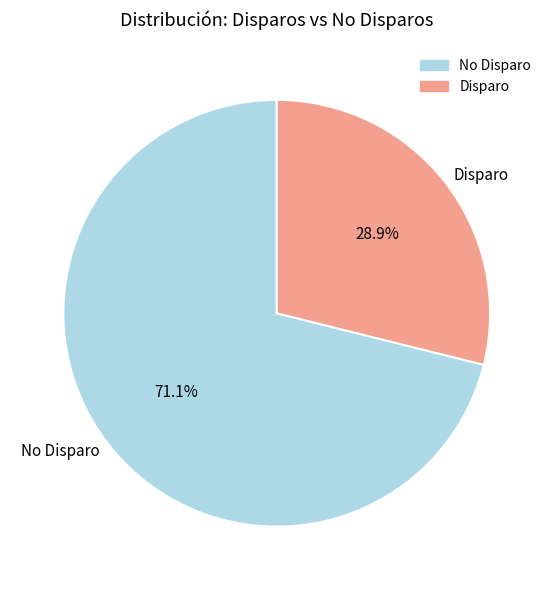

How much of the chart is everything except No Disparo?

28.9%